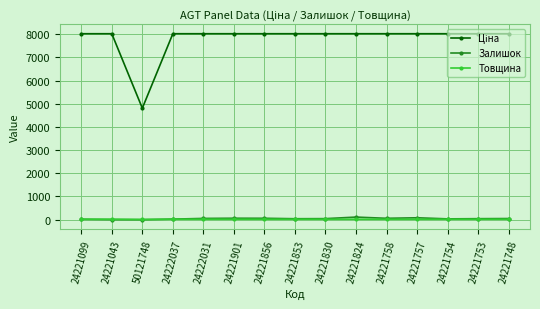

At how many categories does at least one series exceed 5814?

14